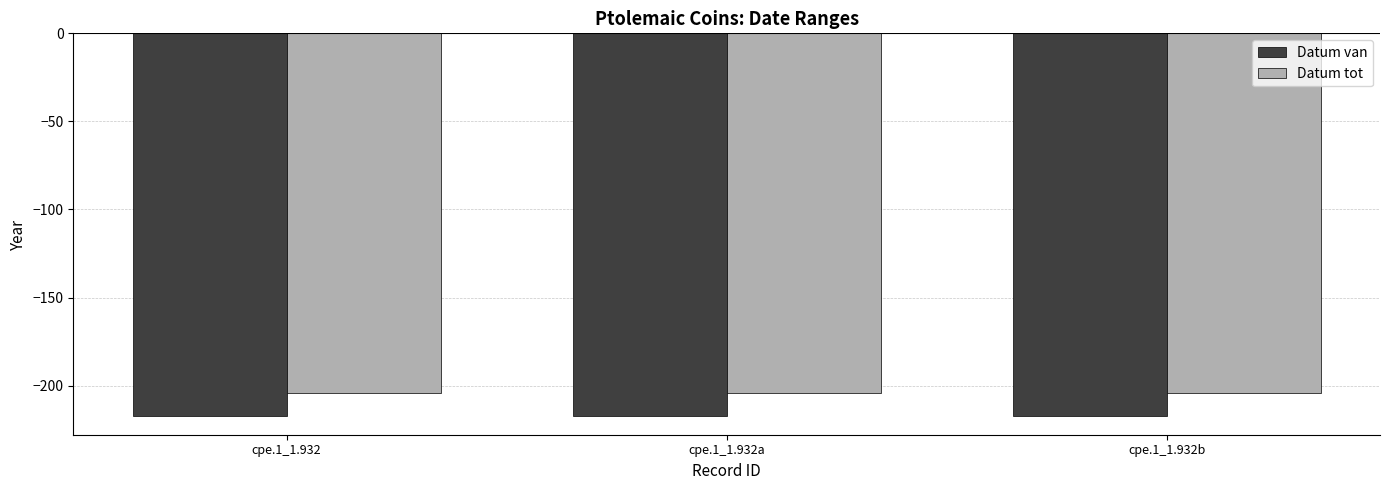

What value does the Datum tot series have at cpe.1_1.932?

-204